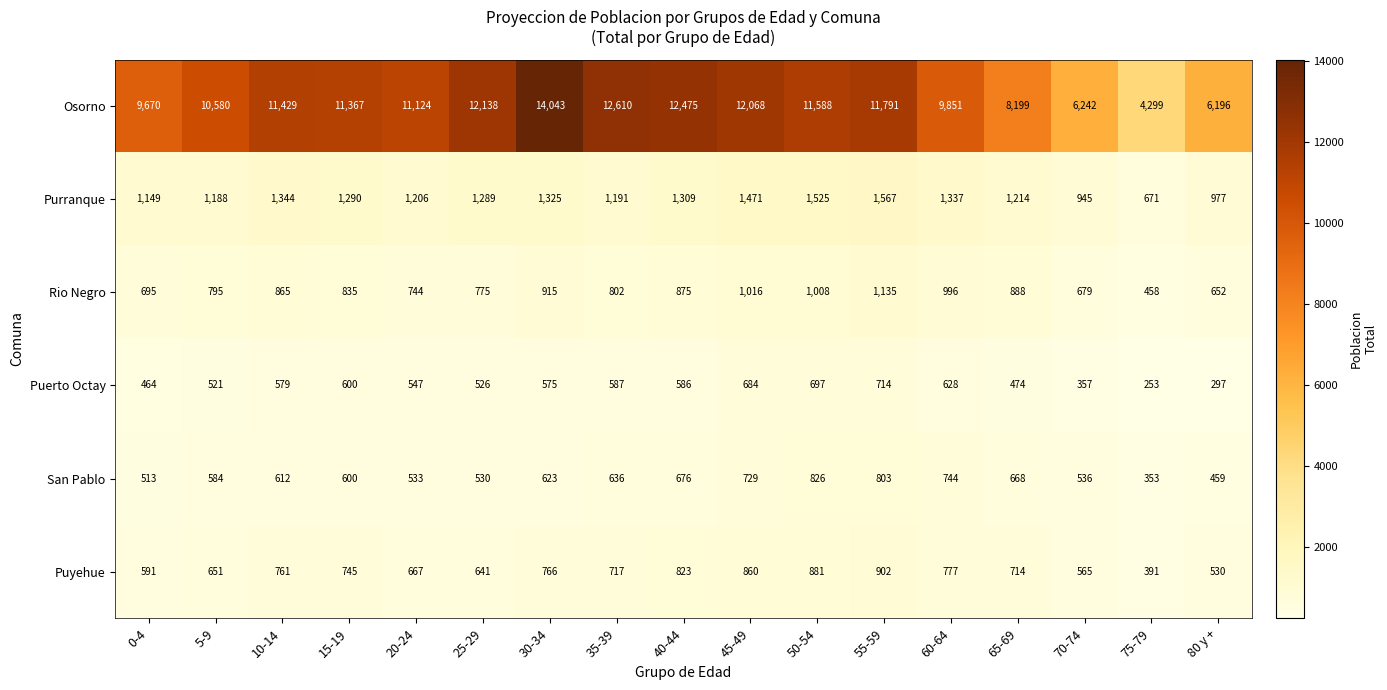

What is the total value across all series at 80 y +?

9111